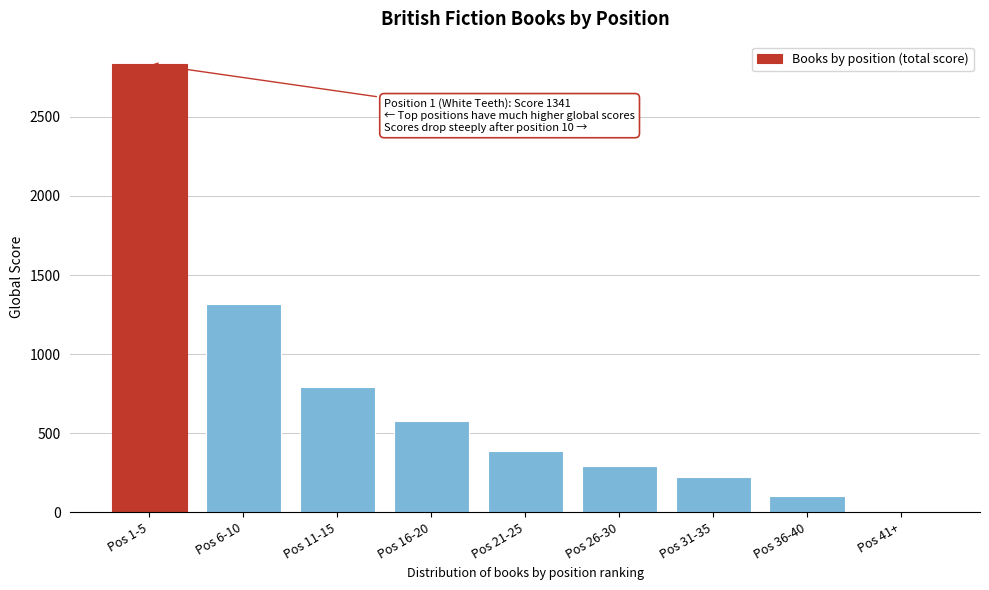

Reading right to left, what are all the values shown in this chart?

Pos 41+=0	Pos 36-40=102	Pos 31-35=221	Pos 26-30=290	Pos 21-25=387	Pos 16-20=578	Pos 11-15=793	Pos 6-10=1317	Pos 1-5=2834